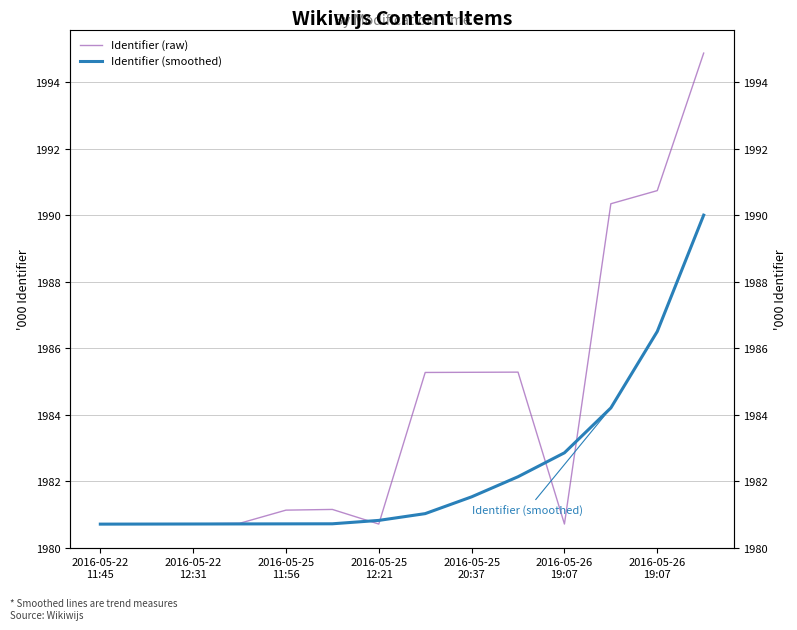

List the labels in order of Identifier (smoothed) value, smallest first.

2016-05-22
11:45, 2016-05-22
12:31, 2016-05-25
11:56, 2016-05-25
12:21, 2016-05-25
20:37, 2016-05-26
19:07, 2016-05-26
19:07, 7, 8, 9, 10, 11, 12, 13